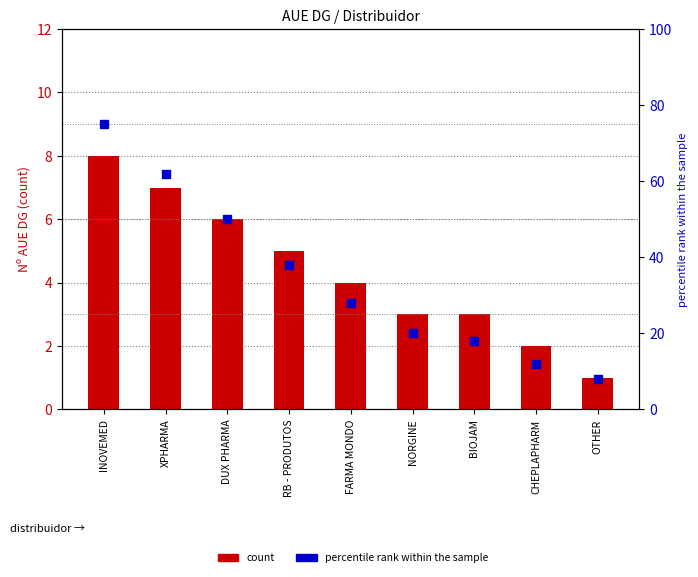

What are all the series names shown in the legend?

count, percentile rank within the sample